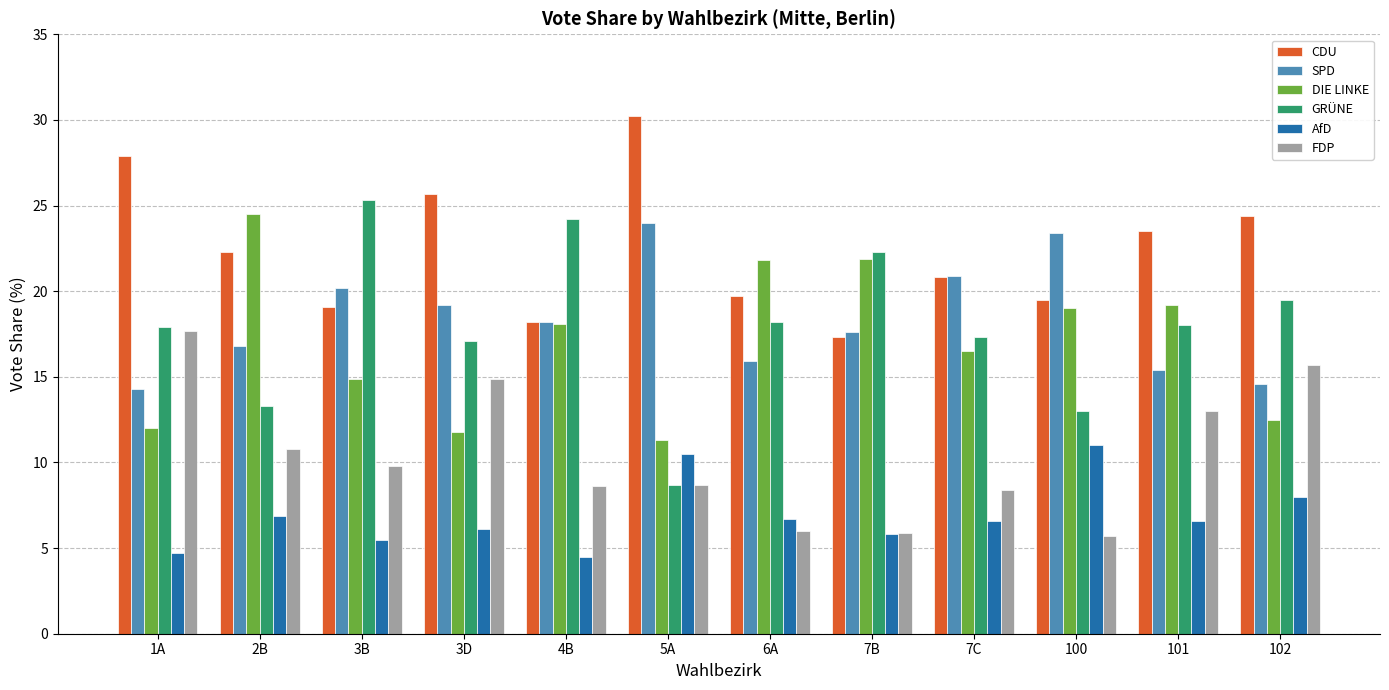

What is the sum of all SPD values?

220.5